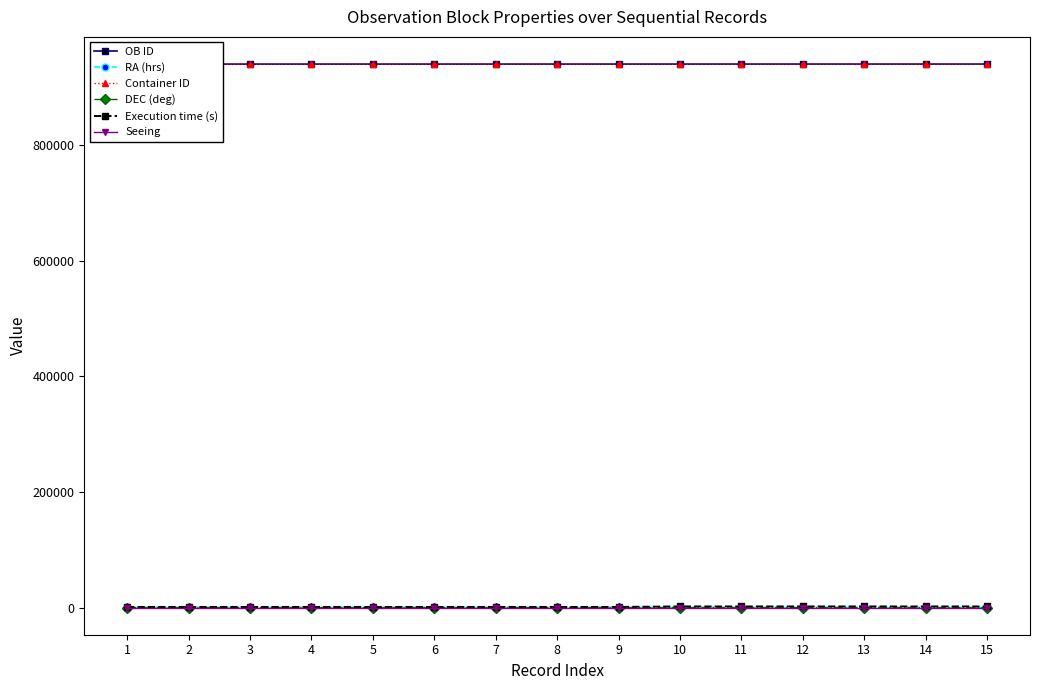

True or false: Container ID and RA (hrs) intersect in this chart.

False